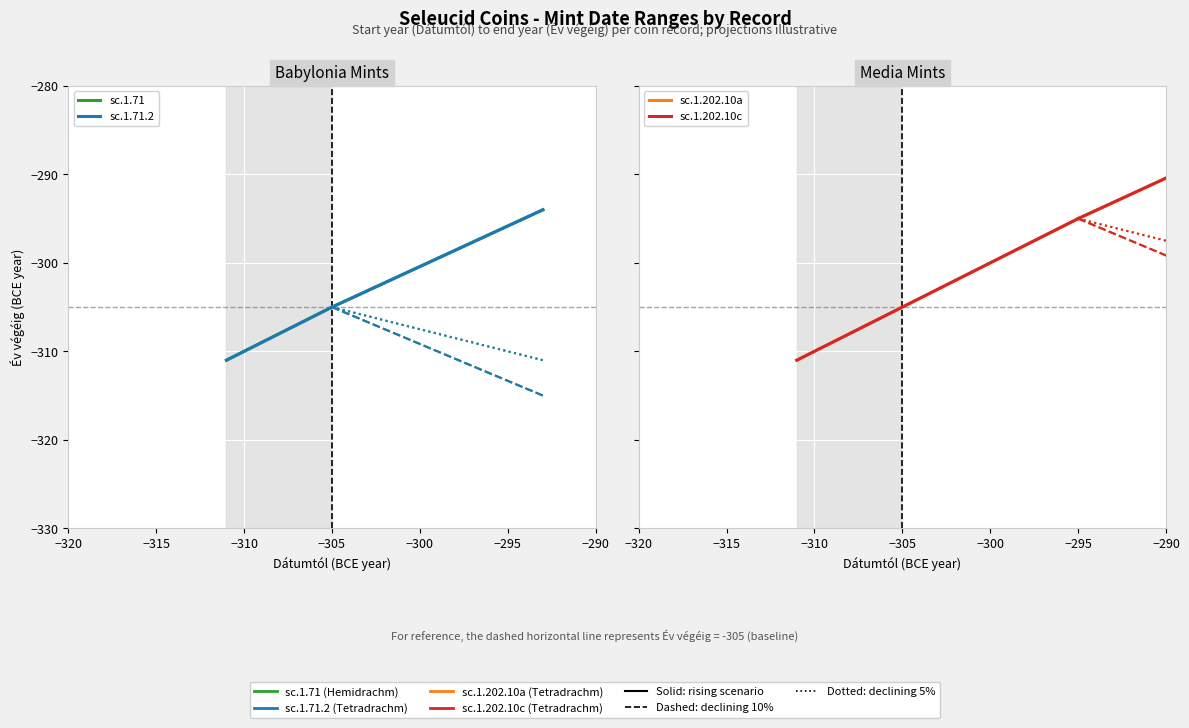

Which has a higher value, −320 or −315?

−315